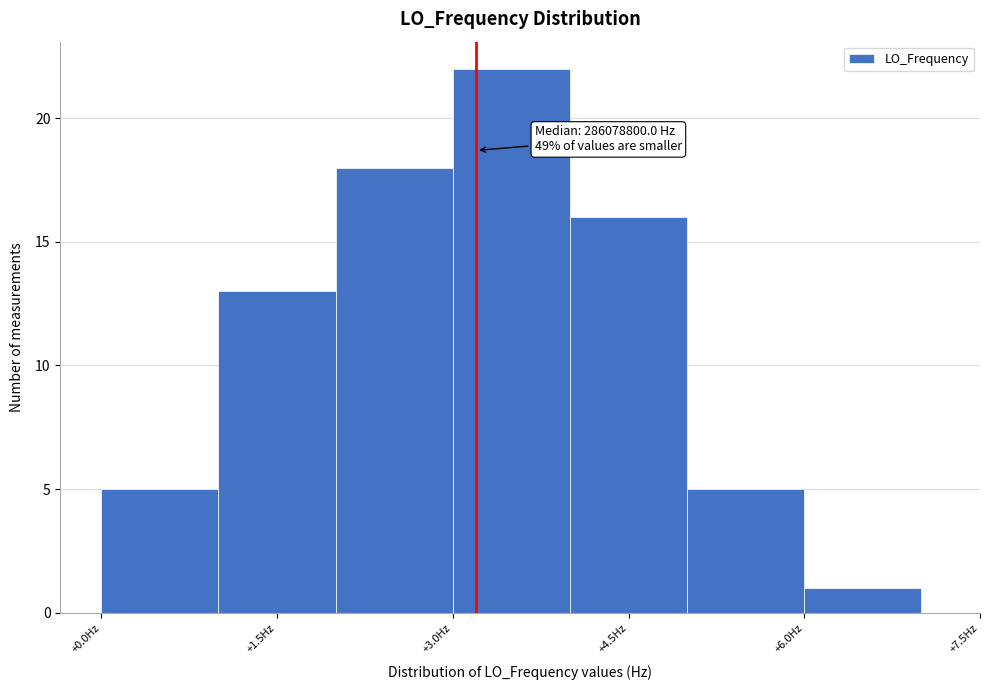

Which range on the x-axis has the tallest bar?

3 to 4